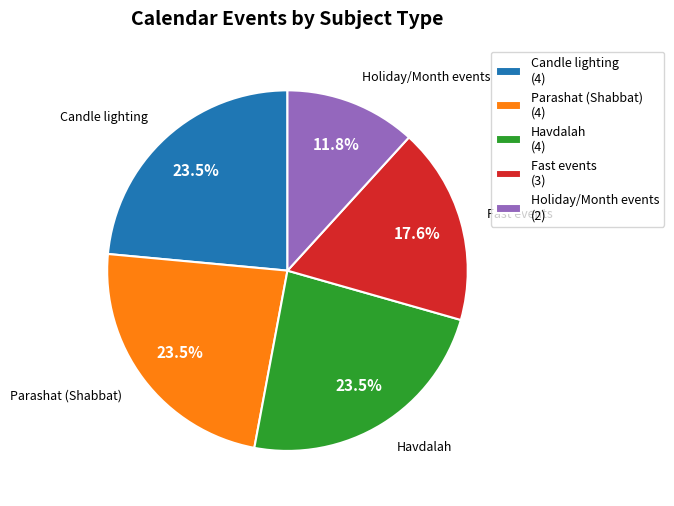

What is the total percentage of Holiday/Month events (2) and Parashat (Shabbat) (4)?

35.3%